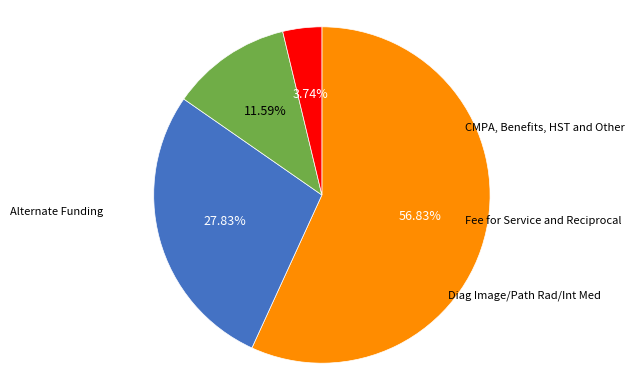

Is there a majority slice in this chart?

Yes